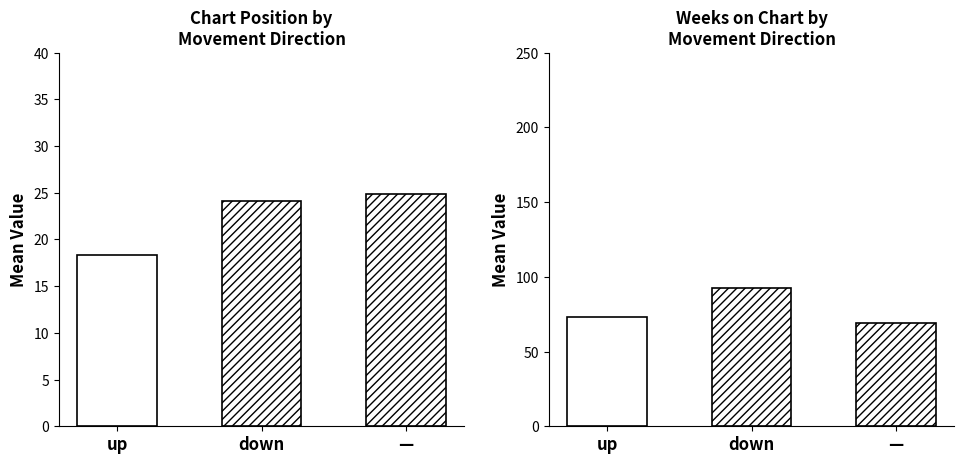

What position from the left is down?

2